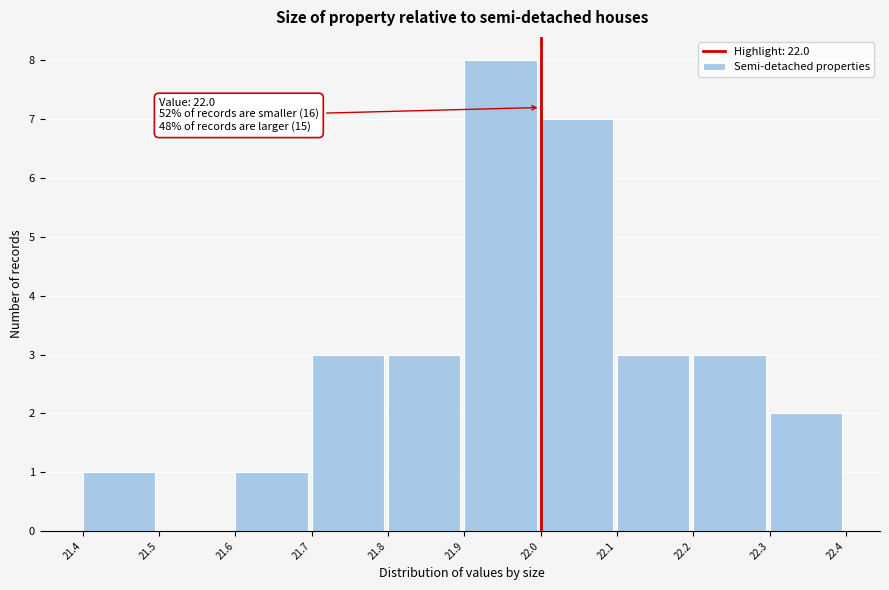

Which range on the x-axis has the tallest bar?

21.9 to 22.0